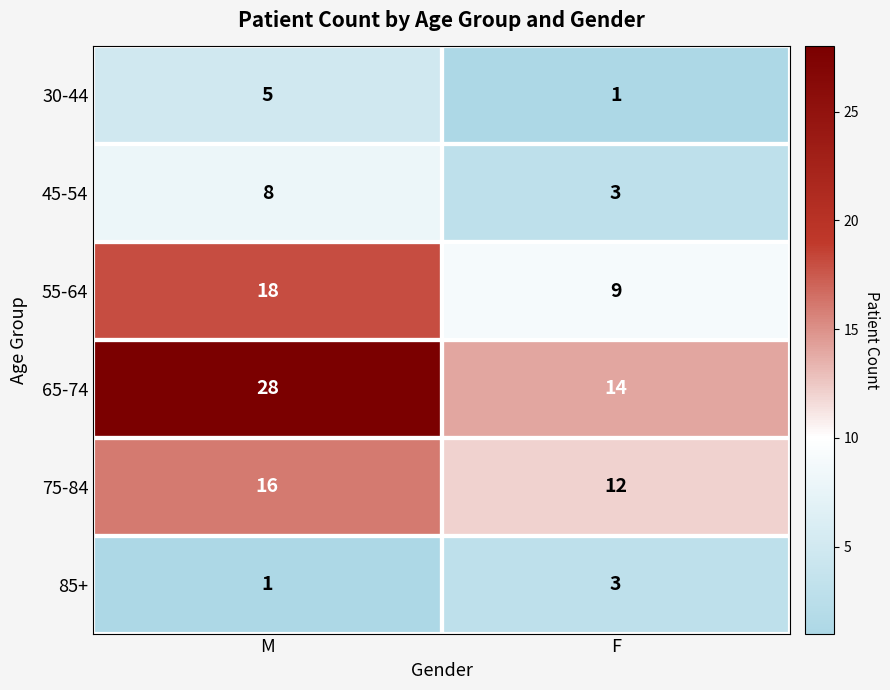

At which category is the sum across all series the highest?

M